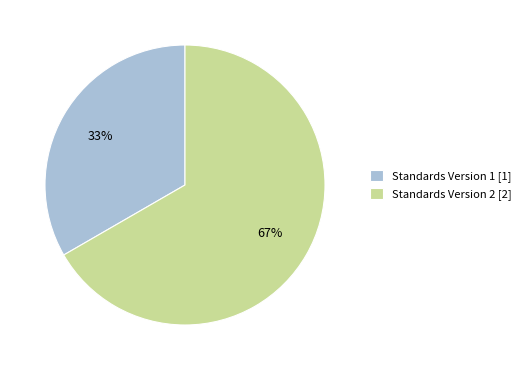

To the nearest percent, what is the average slice percentage?

50%